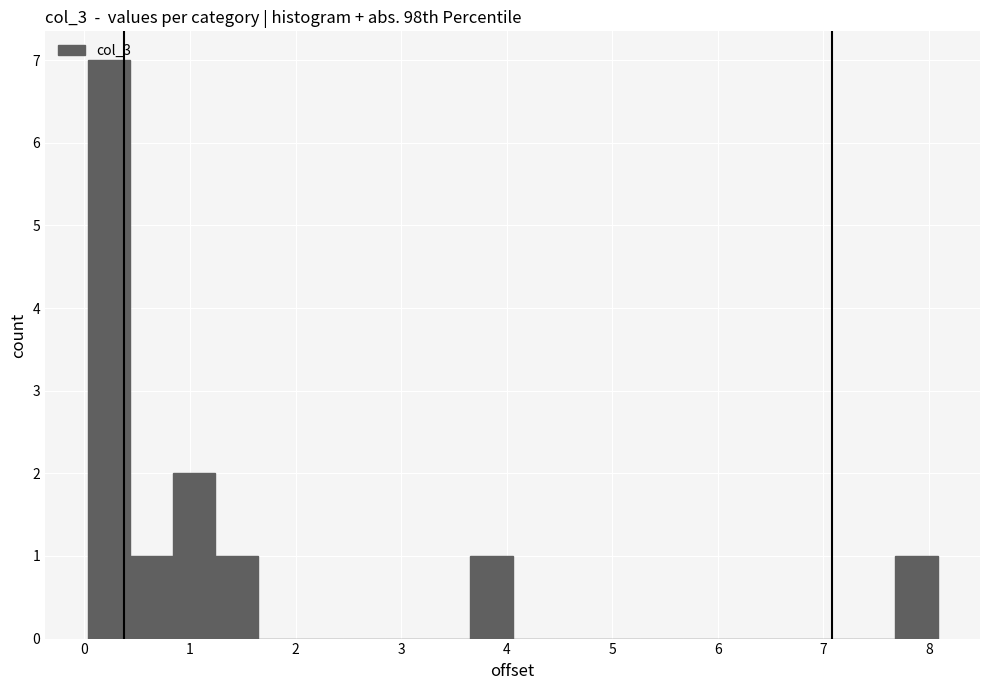

Over which range of the x-axis is the bar tallest?

0.0 to 0.4